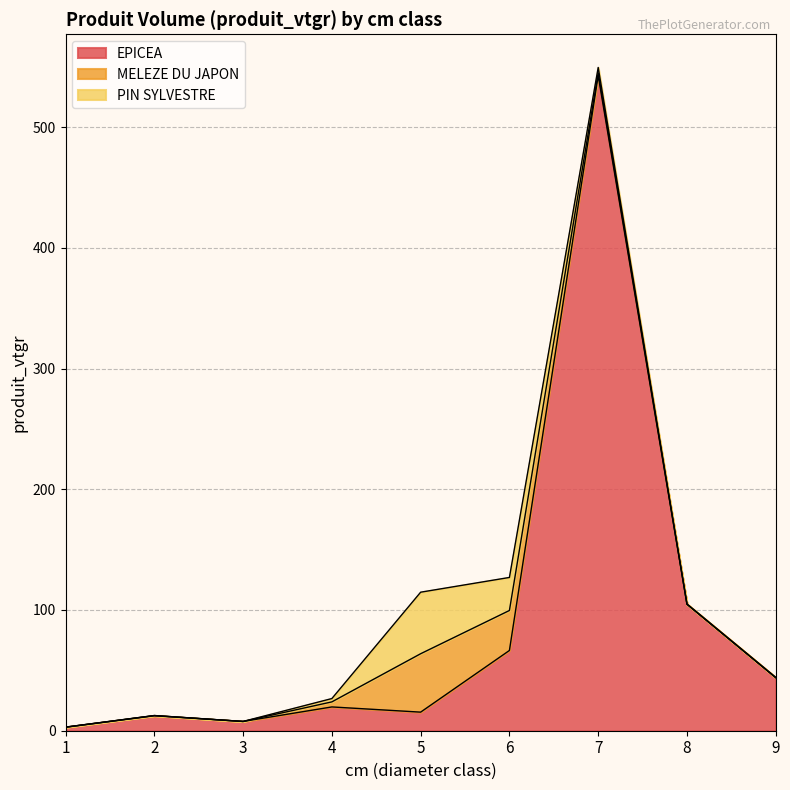

True or false: EPICEA and PIN SYLVESTRE cross at least once.

True